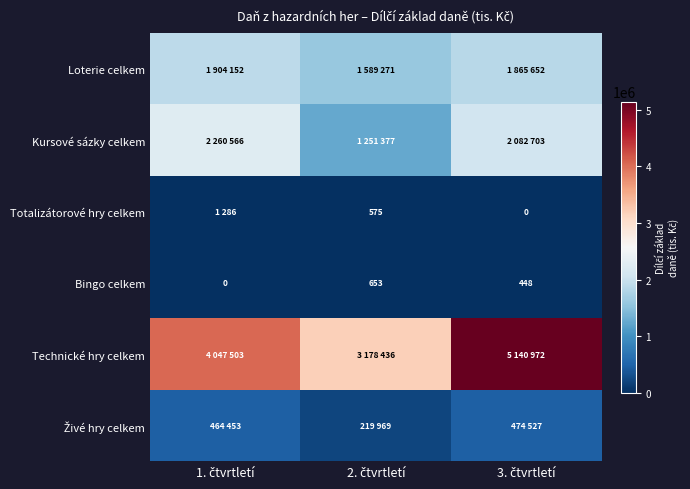

What is the total value across all series at 3. čtvrtletí?

9564302